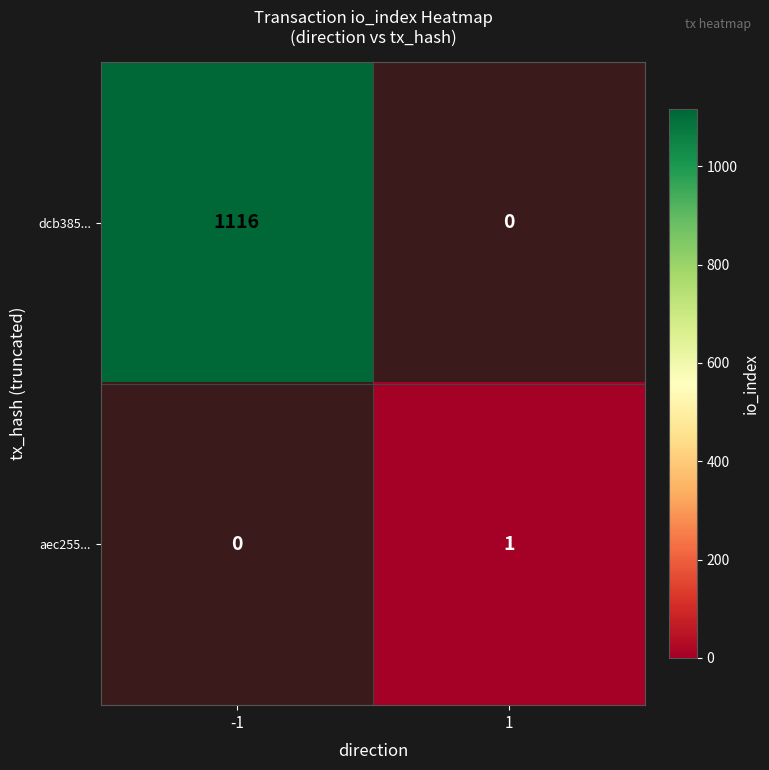

What is the greatest value displayed?

1116